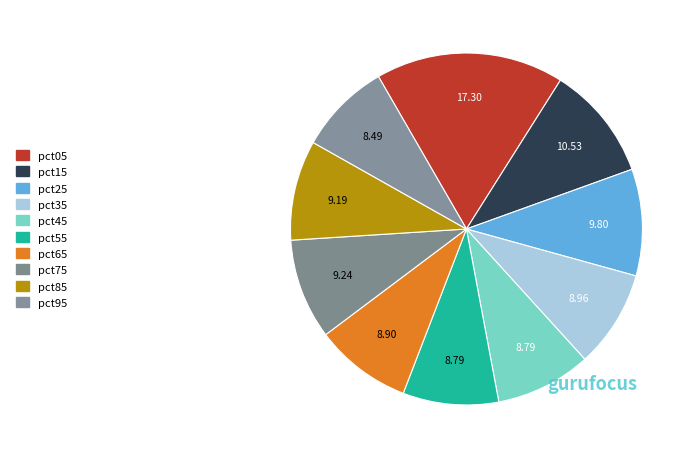

How many slices are in this pie chart?

10